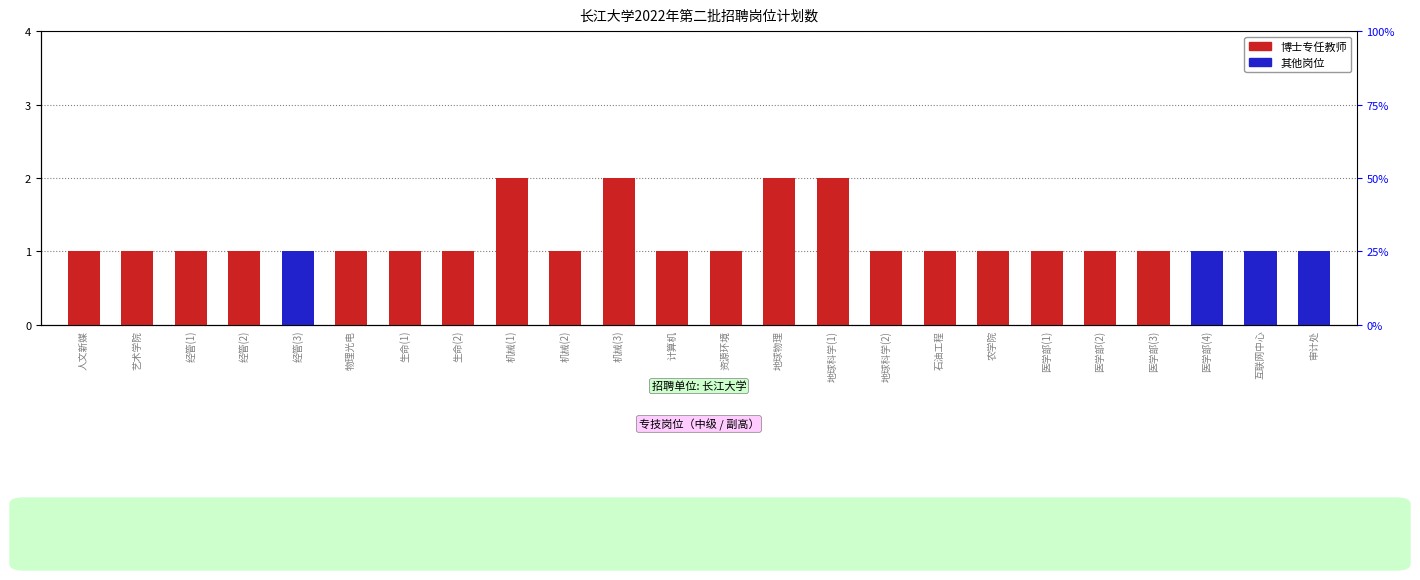

At how many categories does at least one series exceed 1?

4